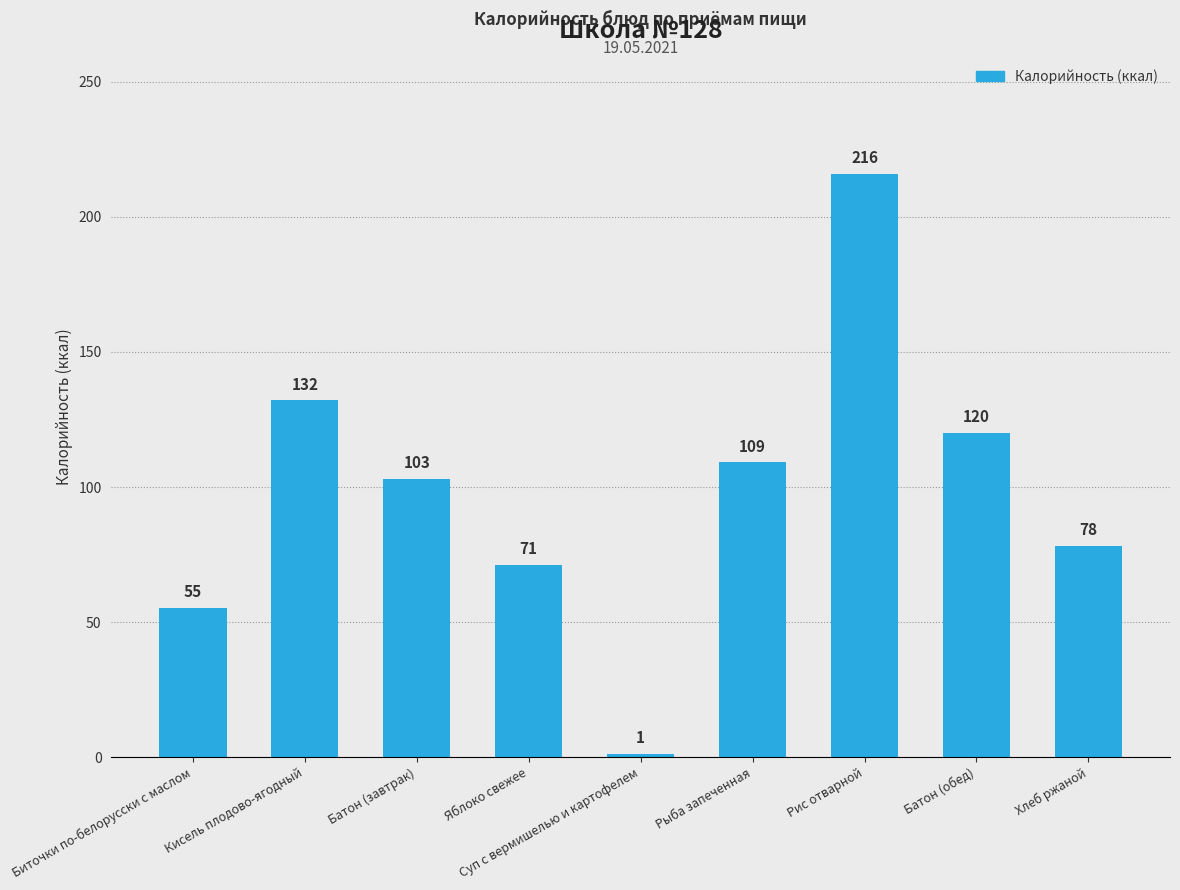

Reading left to right, extract all data points from this chart.

55	132	103	71	1	109	216	120	78